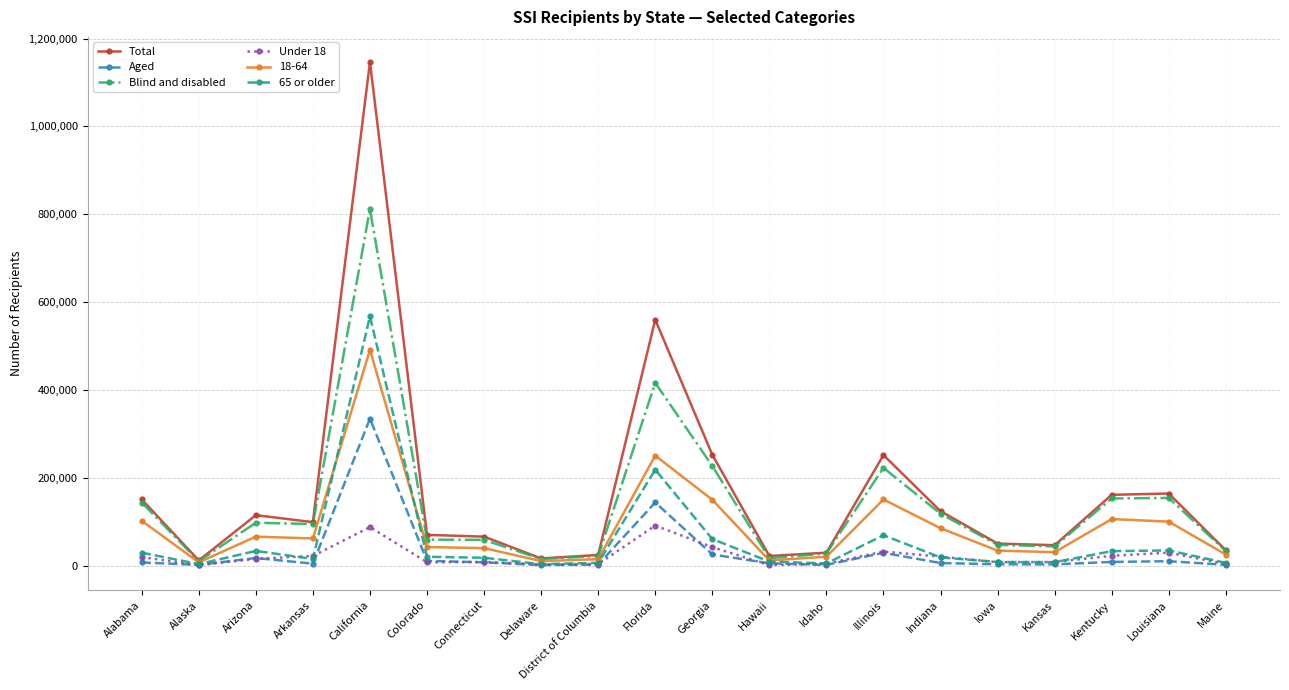

Is the value of Under 18 at California greater than the value of 65 or older at Florida?

No